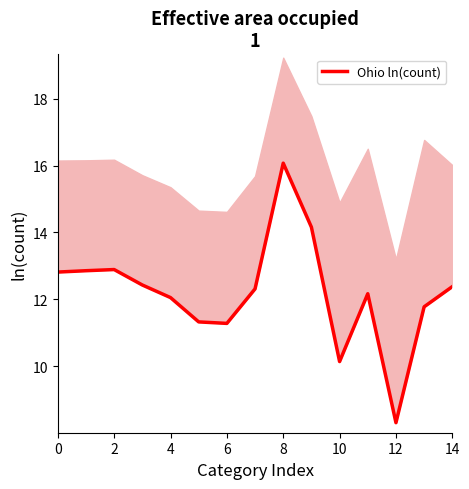

Approximately how many times larger is the value at 11 compared to 14?

1.0